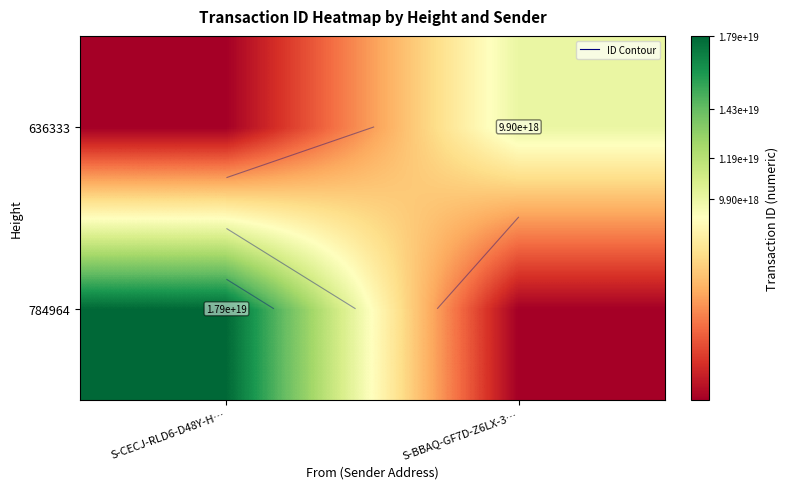

Which category has the highest value across all series?

S-CECJ-RLD6-D48Y-H…